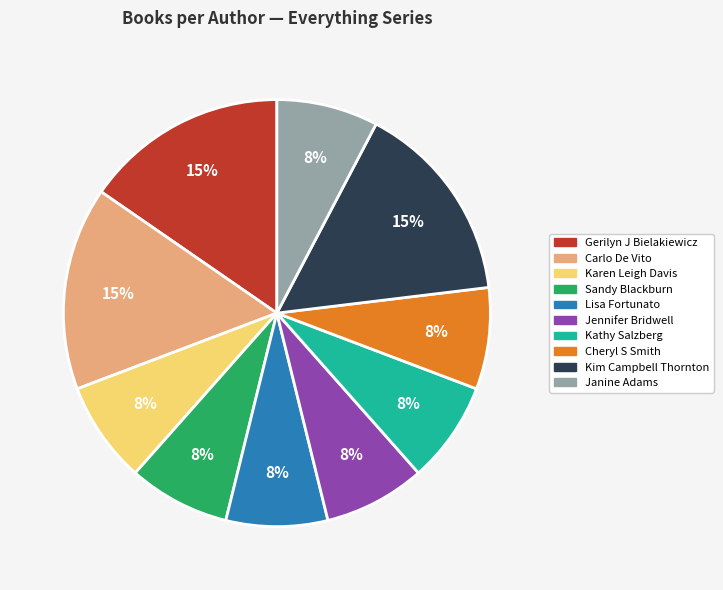

Is there a majority slice in this chart?

No